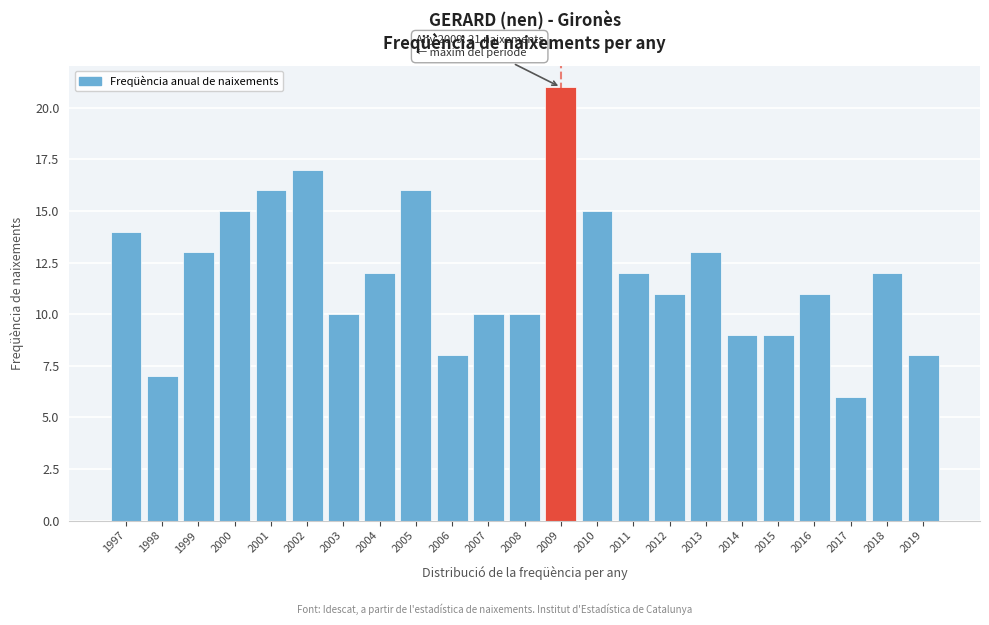

Reading left to right, what are all the values shown in this chart?

1997=14	1998=7	1999=13	2000=15	2001=16	2002=17	2003=10	2004=12	2005=16	2006=8	2007=10	2008=10	2009=21	2010=15	2011=12	2012=11	2013=13	2014=9	2015=9	2016=11	2017=6	2018=12	2019=8